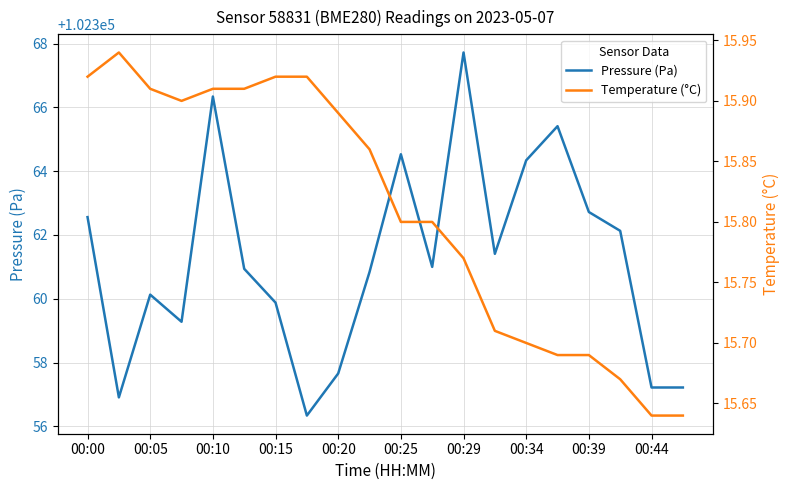

The Pressure (Pa) series shows 102362.6 at 00:00. True or false?

True